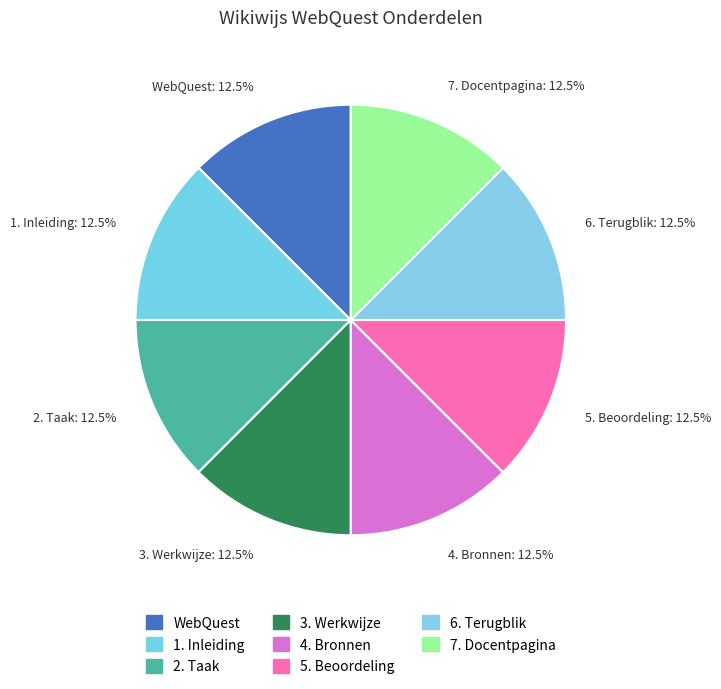

How much of the chart is everything except 3. Werkwijze?

87.5%